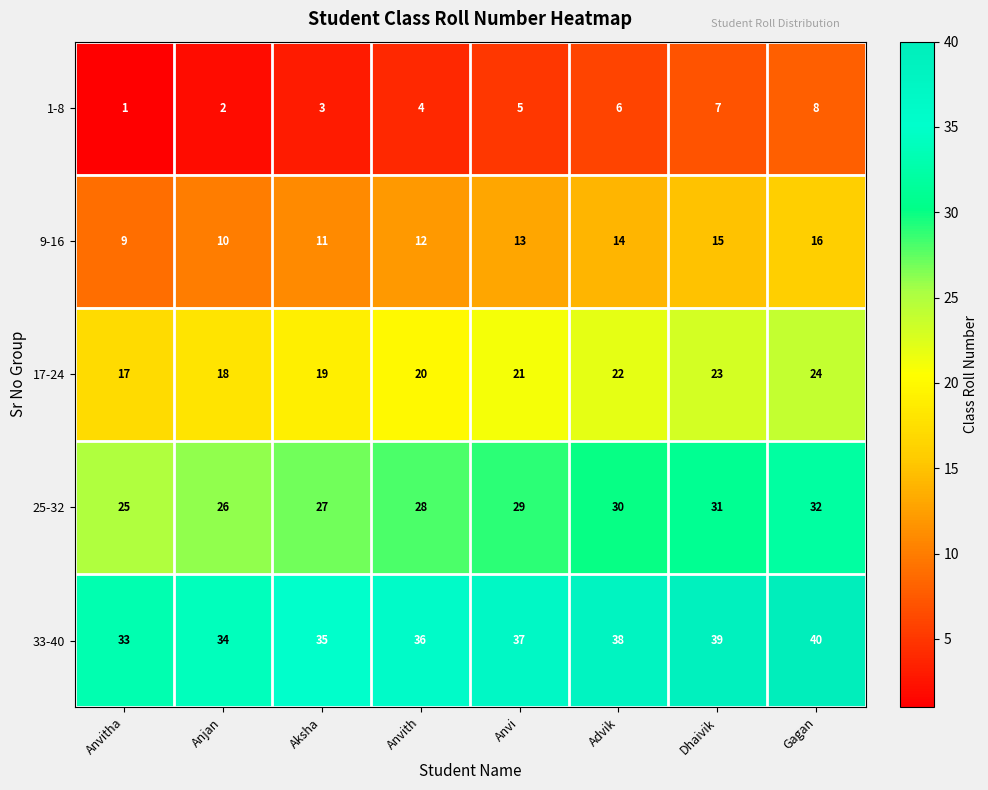

Count the 25-32 values in the range 27 to 31.

5